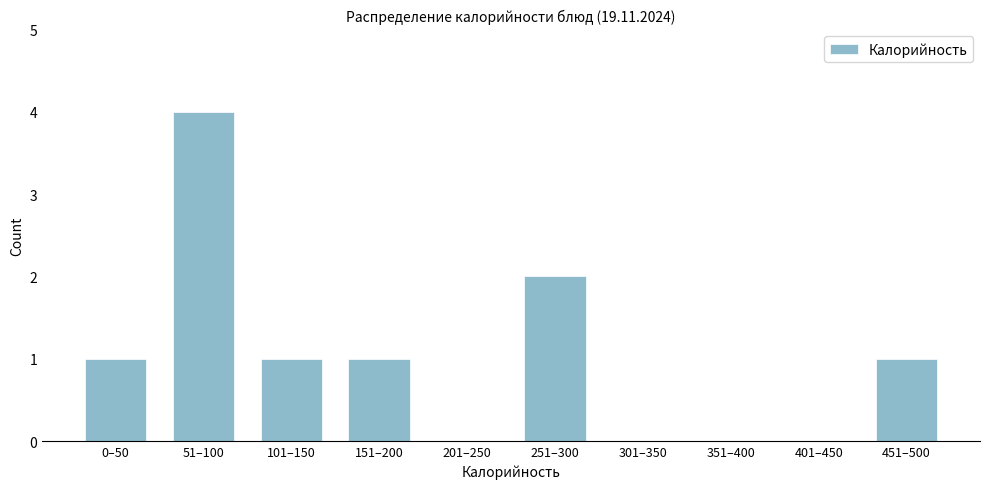

Reading right to left, list all the values displayed in this chart.

451–500=1	401–450=0	351–400=0	301–350=0	251–300=2	201–250=0	151–200=1	101–150=1	51–100=4	0–50=1